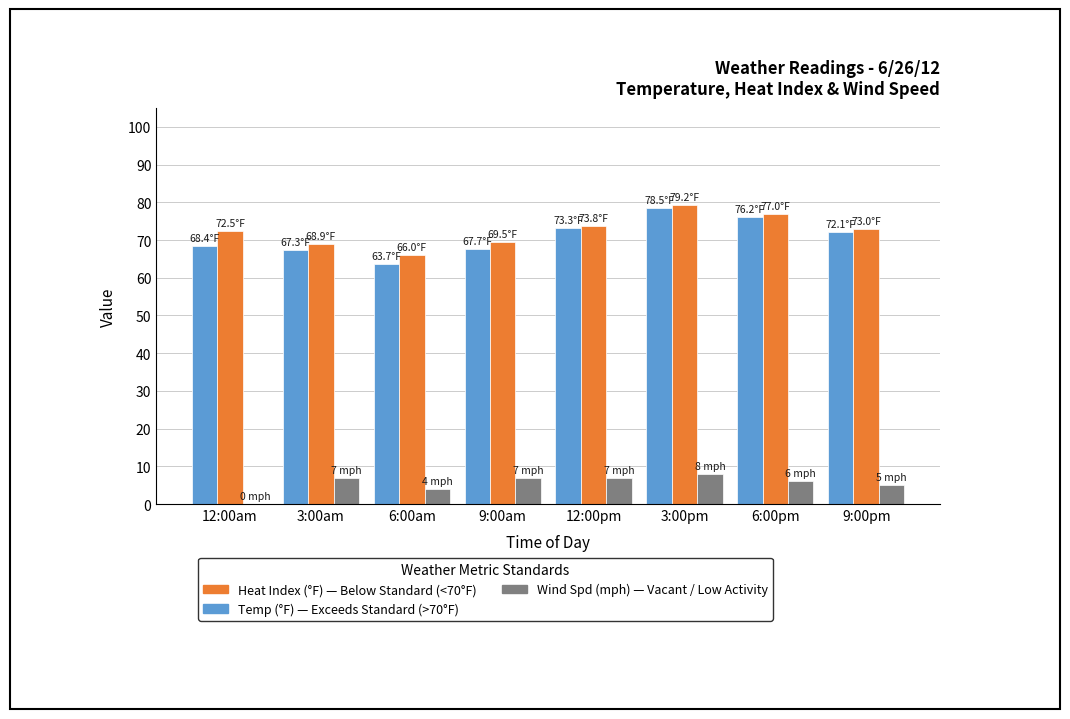

At which category is the sum across all series the highest?

3:00pm